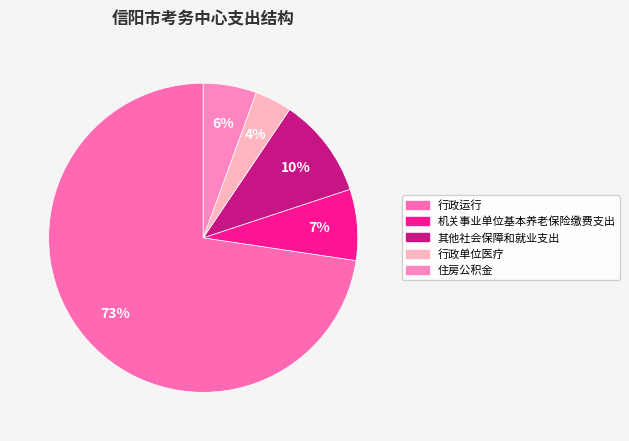

To the nearest percent, what percentage of the pie is 行政单位医疗?

4%